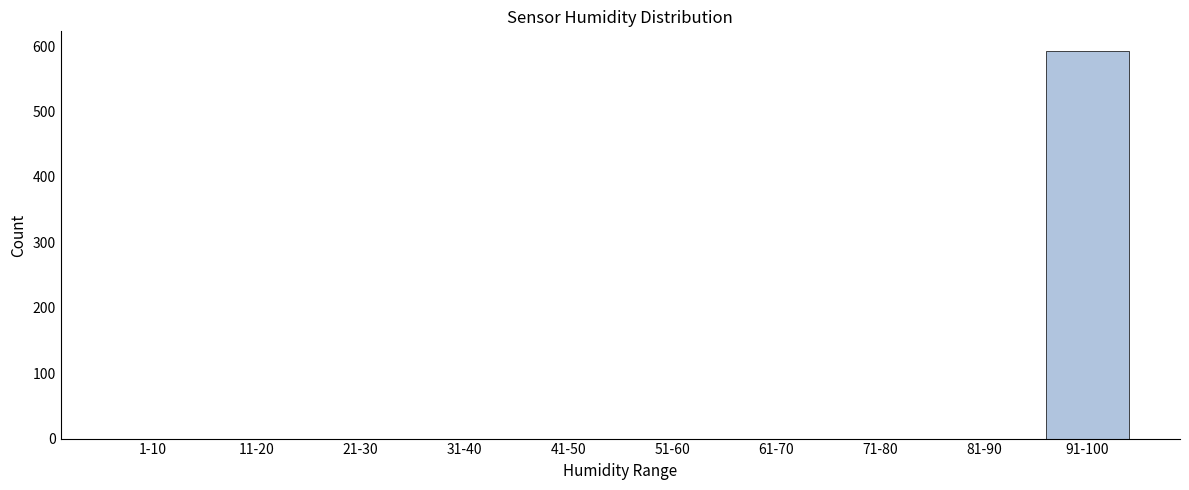

Reading left to right, transcribe all the data shown in this chart.

1-10=0	11-20=0	21-30=0	31-40=0	41-50=0	51-60=0	61-70=0	71-80=0	81-90=0	91-100=593